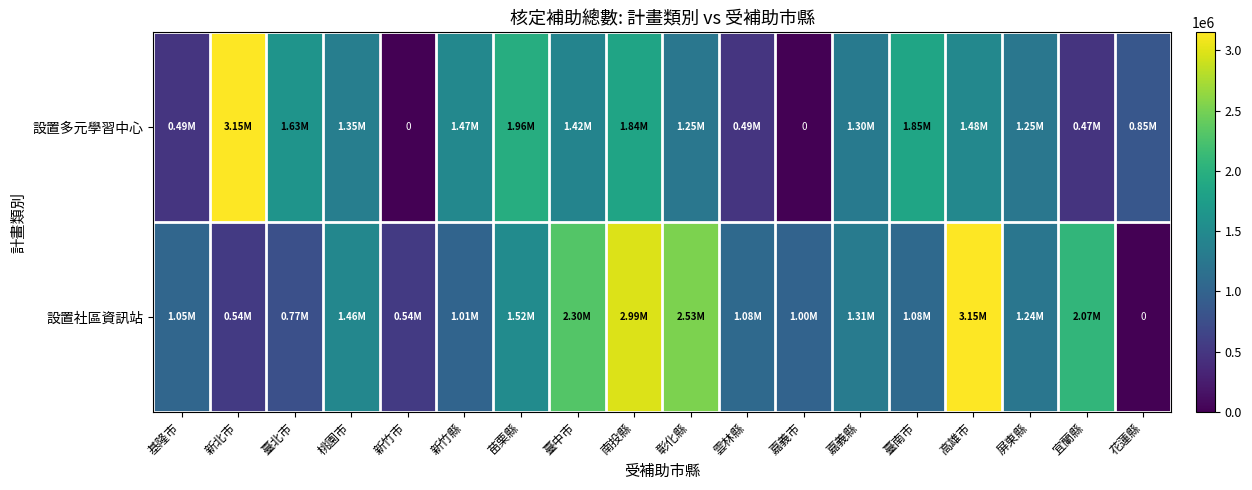

True or false: 設置多元學習中心 has a value of 2574757 at 南投縣.

False